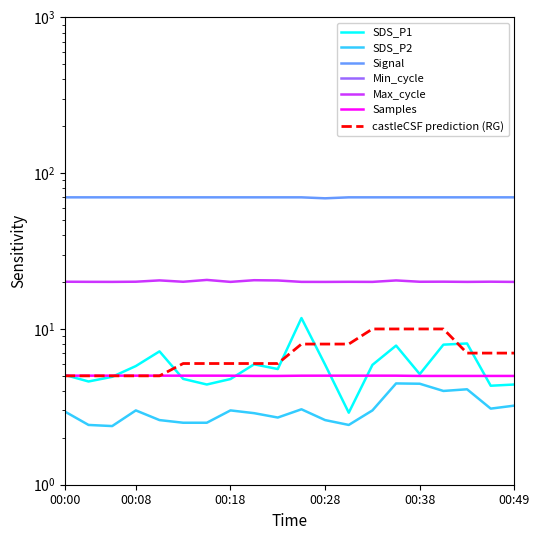

True or false: Max_cycle has more than 1 interior local peaks.

True